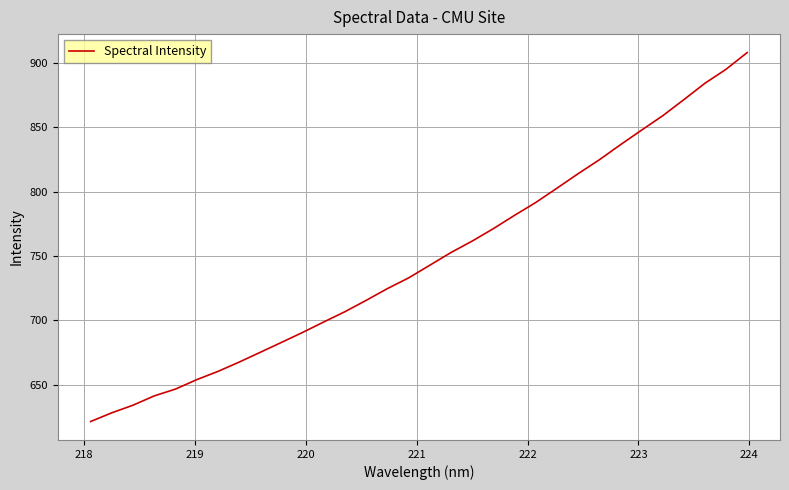

What is the difference between the second highest and second lowest values?

266.5